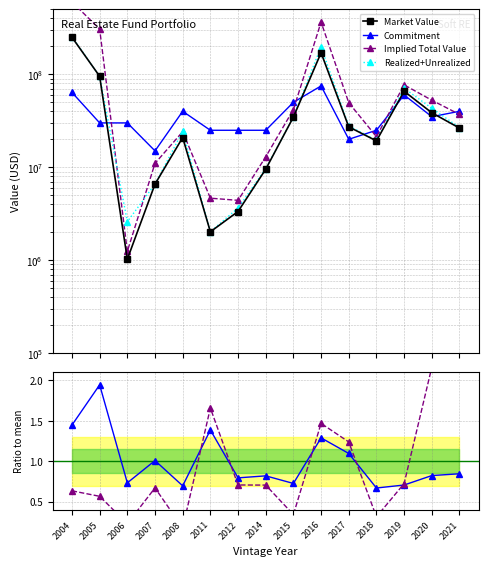

Which has a higher value, 2017 or 2021?

2017